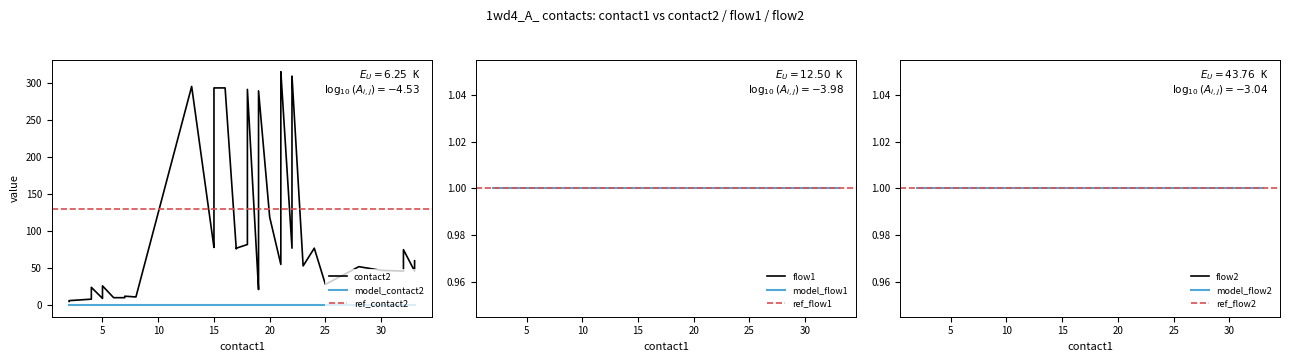

Which series has the largest total across all categories?

contact2